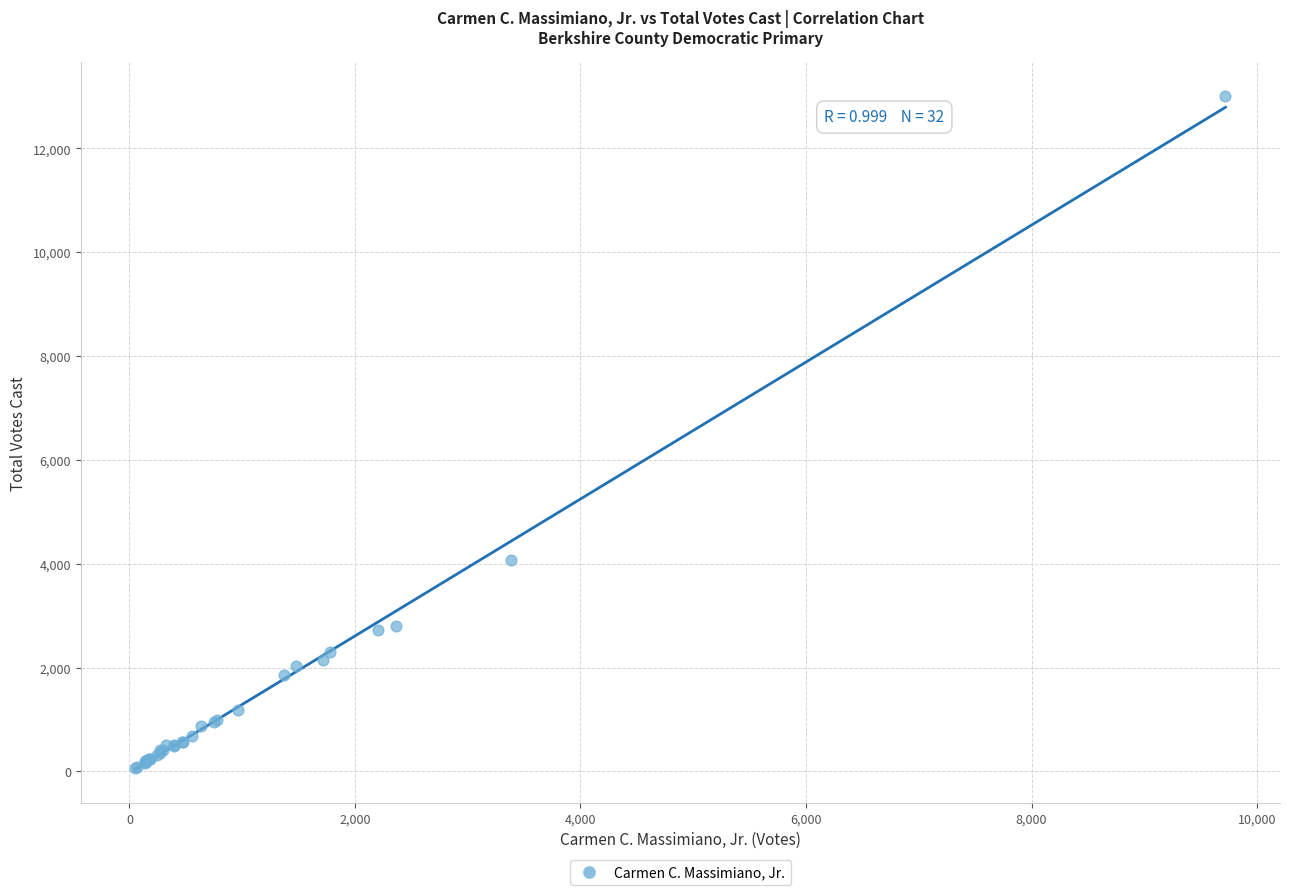

What Y value in the scatter plot is closest to 6536?

4080